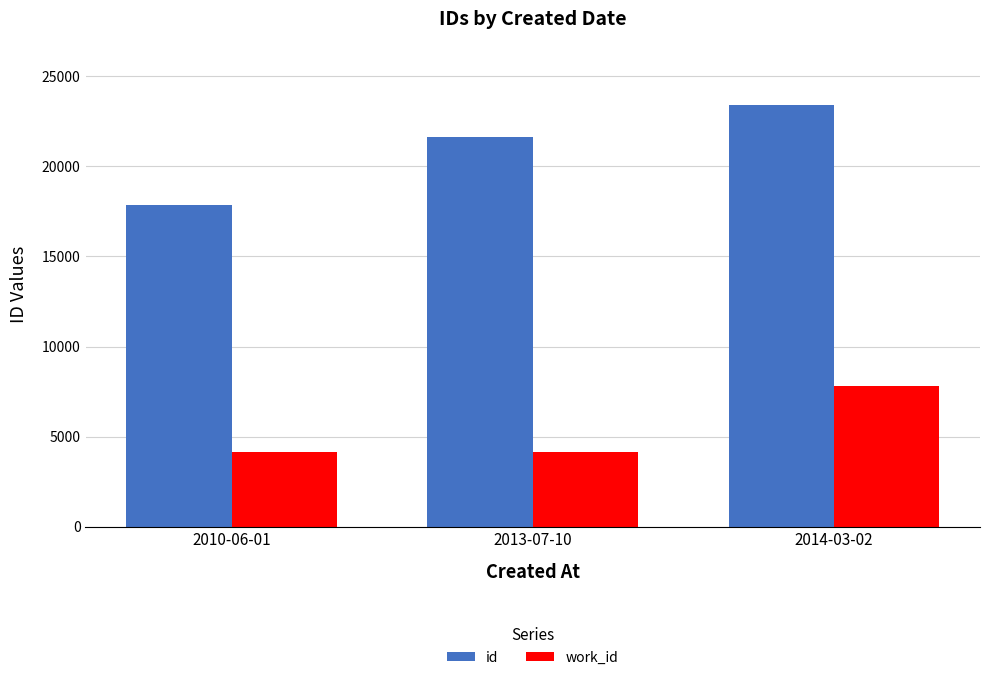

What is the spread (max minus min) of values at 2010-06-01?

13695